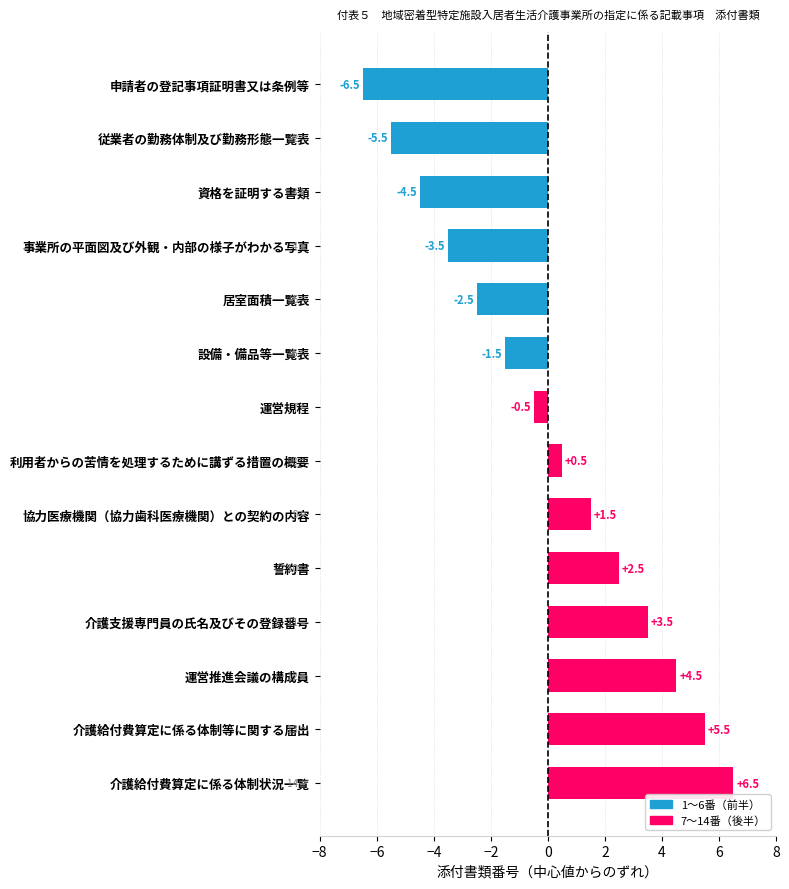

Reading top to bottom, what are all the values shown in this chart?

-6.5	-5.5	-4.5	-3.5	-2.5	-1.5	-0.5	0.5	1.5	2.5	3.5	4.5	5.5	6.5